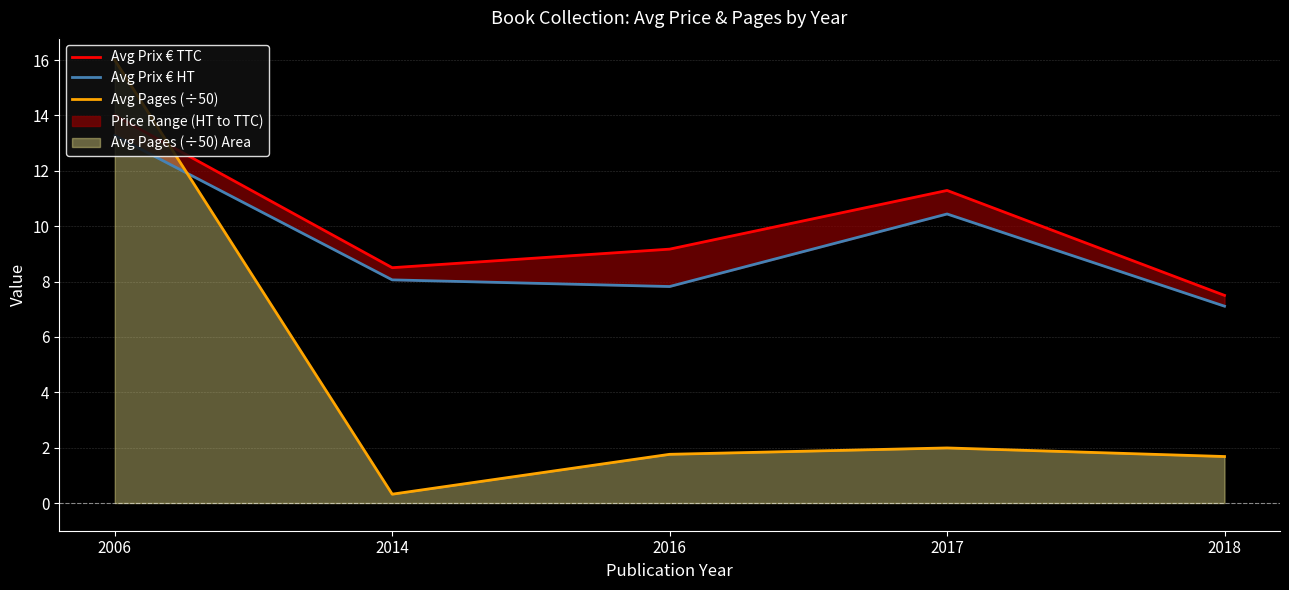

At which category does Avg Pages (÷50) reach its first local valley?

2014